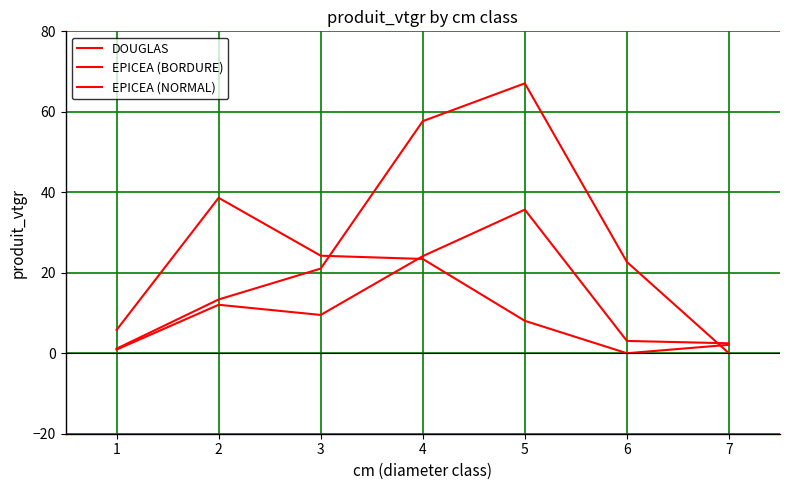

At which category does DOUGLAS reach its first local valley?

6